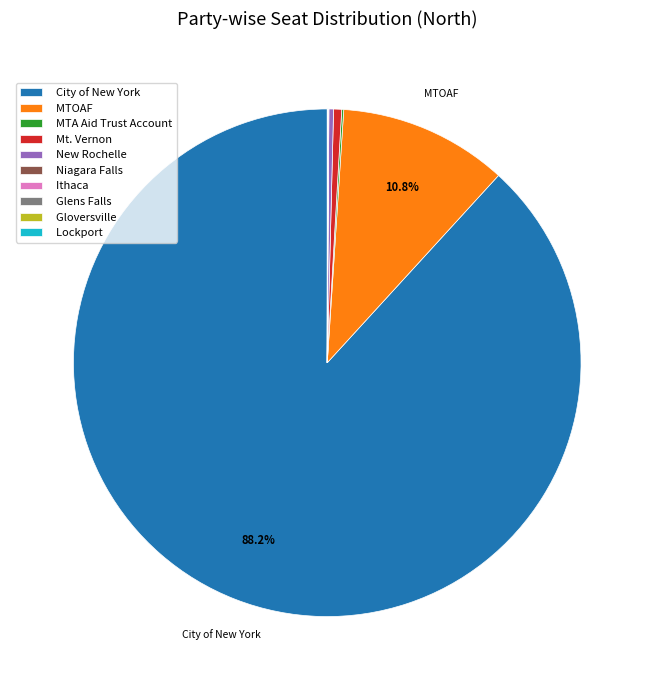

Which slice is the largest?

City of New York